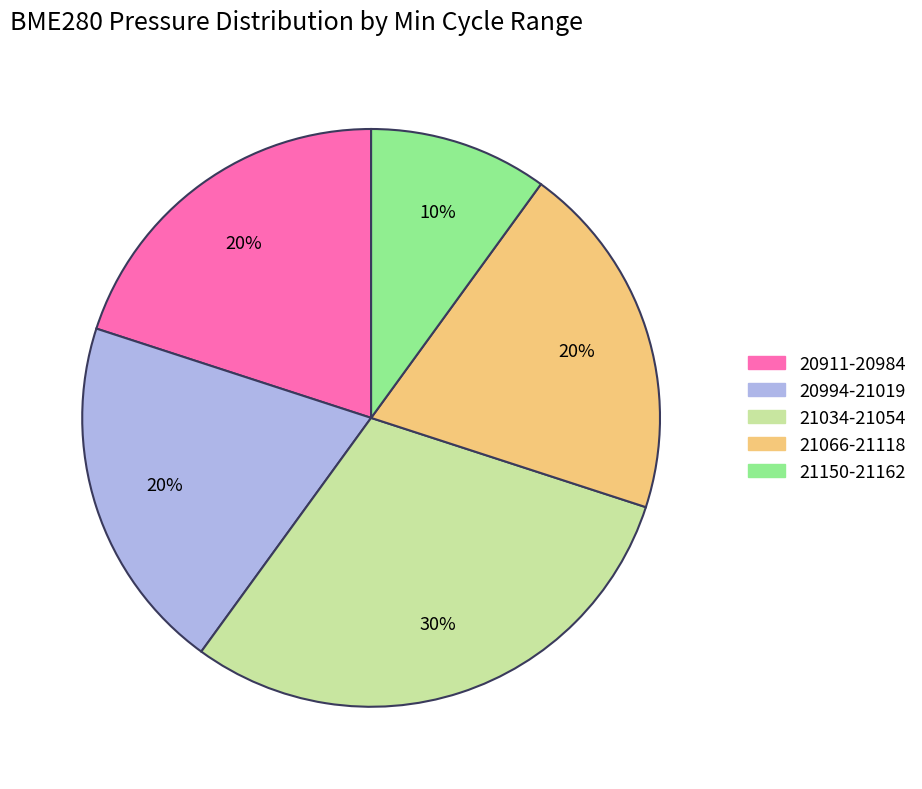

Is there any slice that represents more than half of the pie?

No